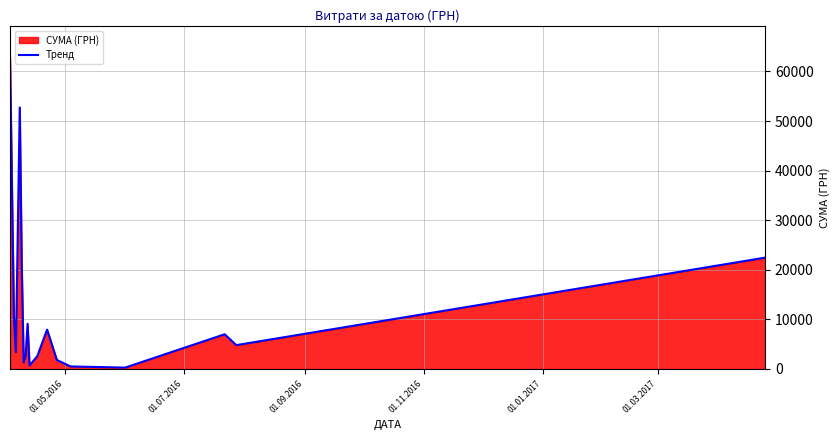

How many interior local valleys (lower than both neighbors) does the data have?

5